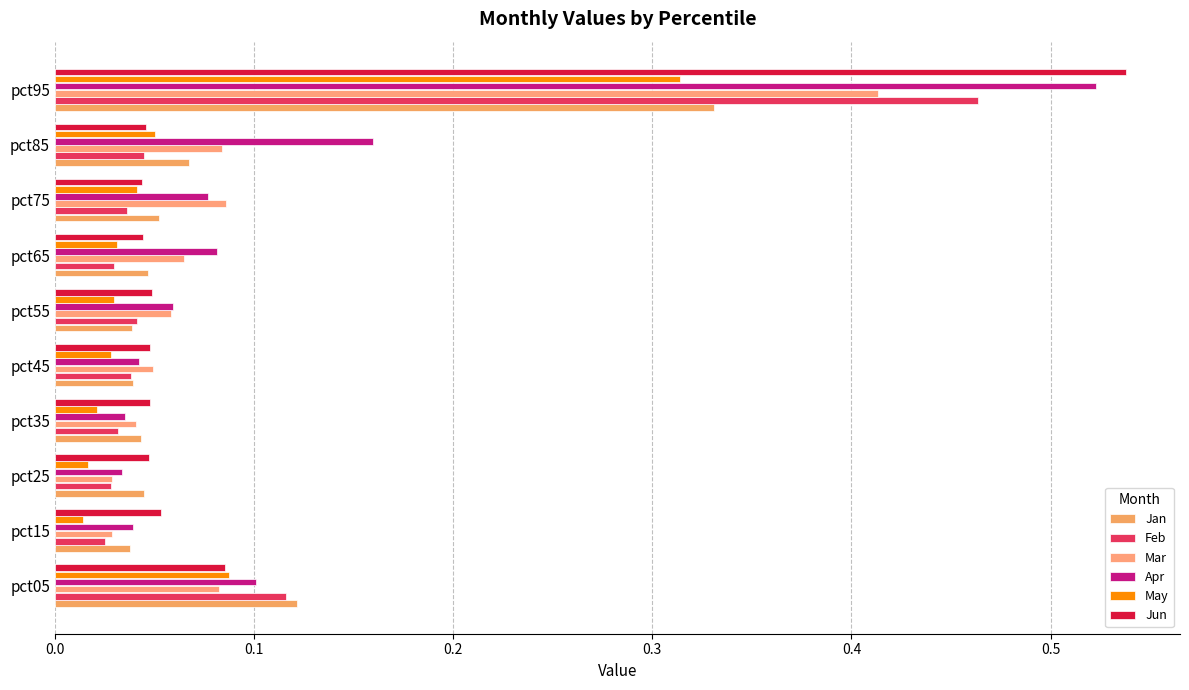

What is the maximum value for Jan?

0.3